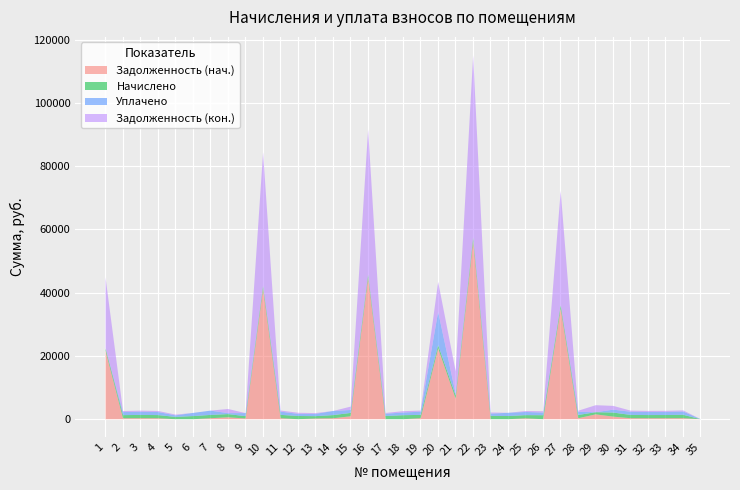

How many interior local peaks does the Задолженность (нач.) series have?

10